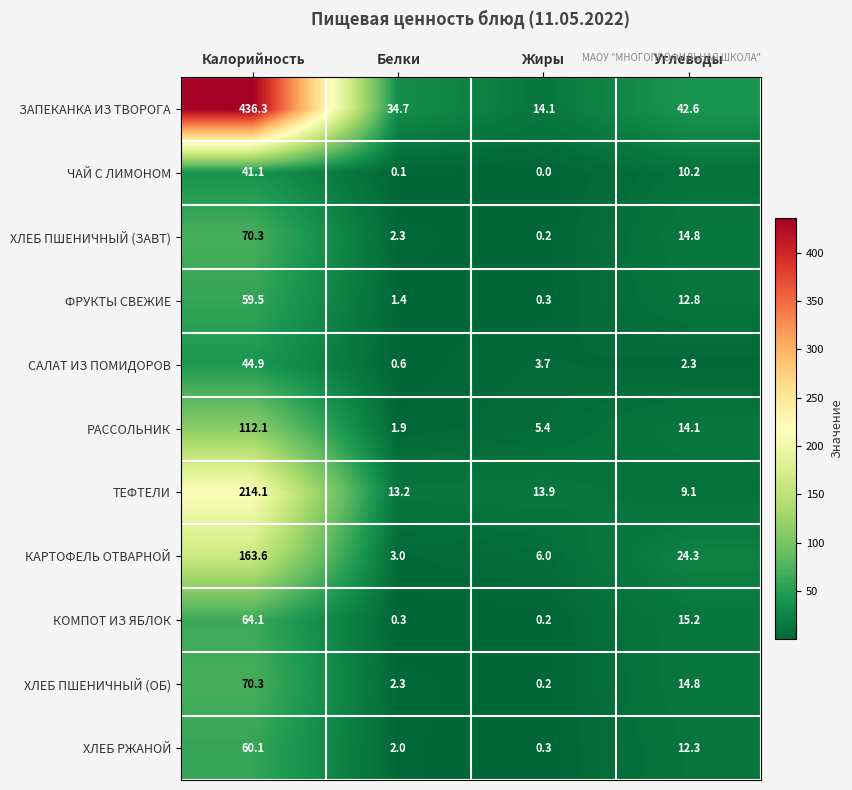

What is the approximate value of КОМПОТ ИЗ ЯБЛОК at Белки?

0.3